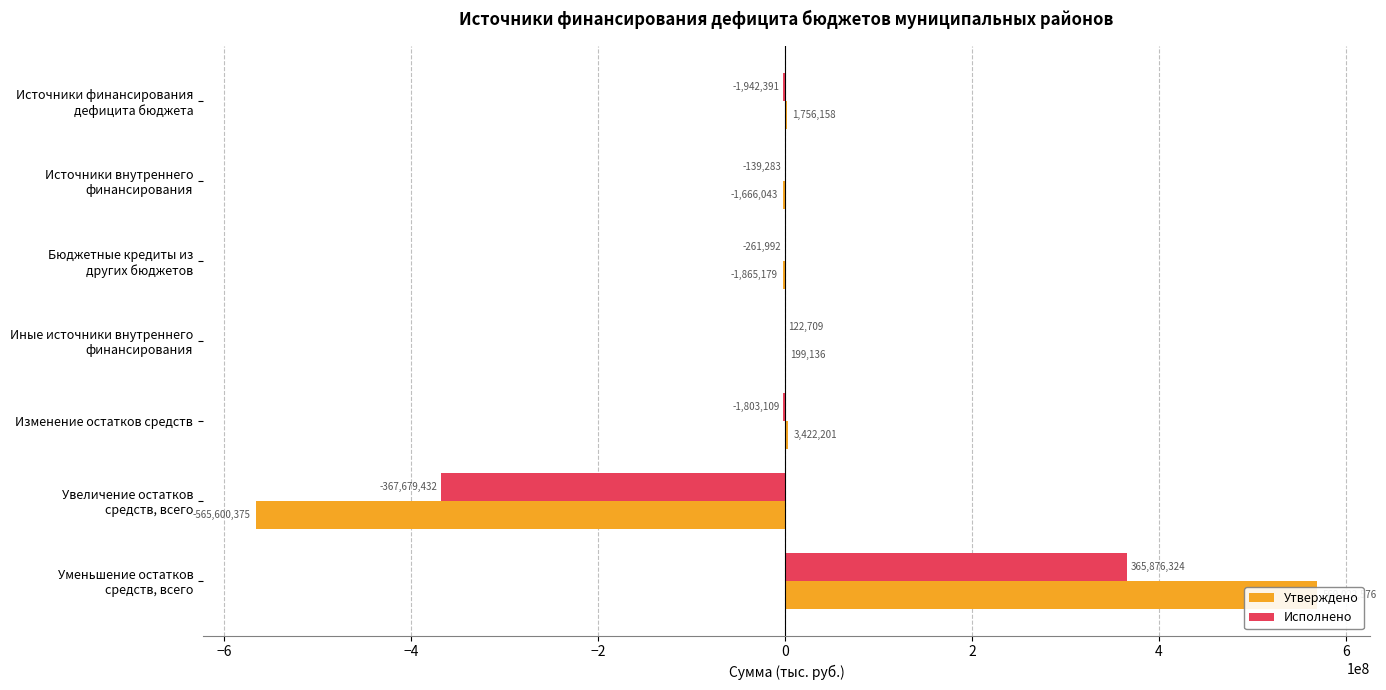

What is the minimum value shown in the chart?

-565600374.8